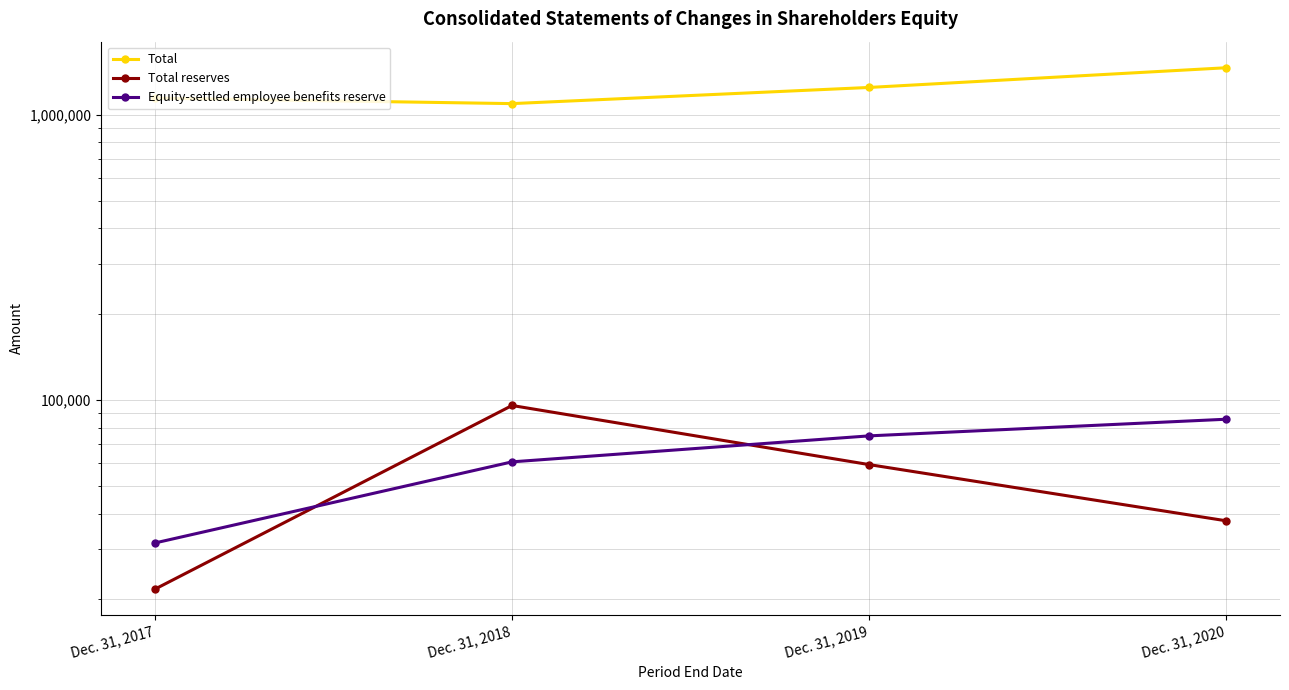

Reading left to right, transcribe all the data shown in this chart.

Total: 1142821	1092985	1245325	1459936
Total reserves: 21731	95678	59375	37724
Equity-settled employee benefits reserve: 31549	60715	74877	85648